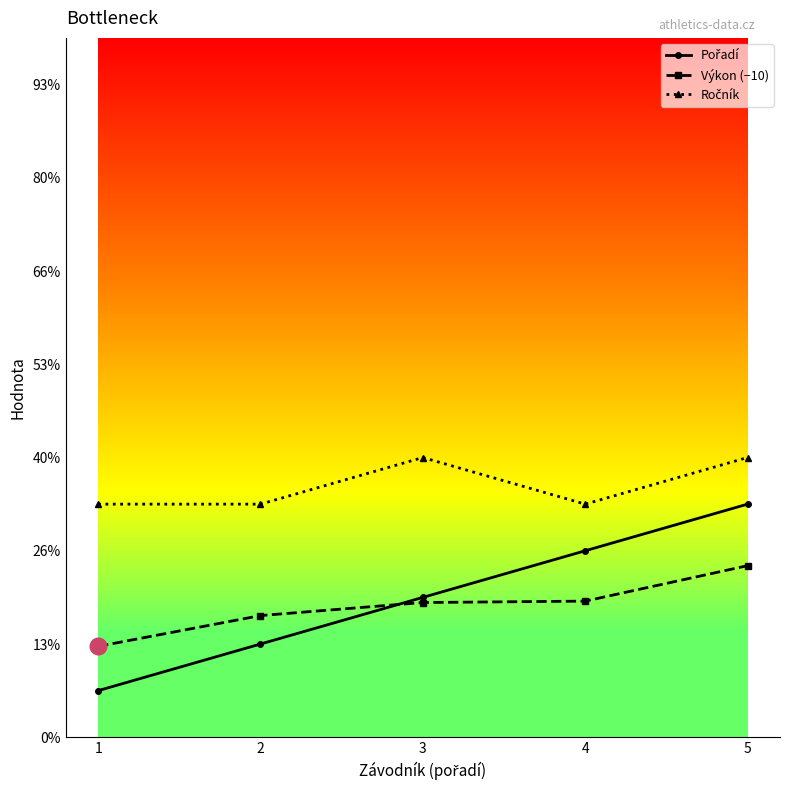

What is the total value across all series at 3?

11.9